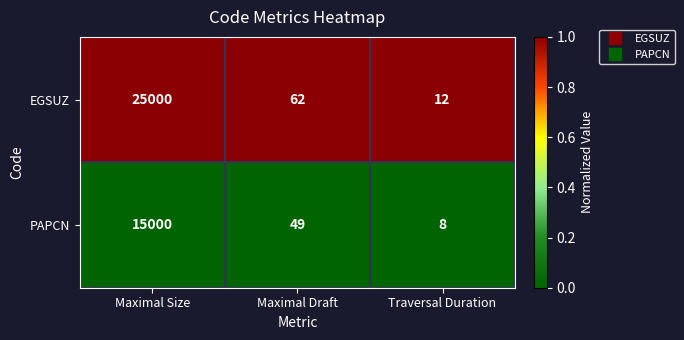

Which category has the lowest value across all series?

Traversal Duration